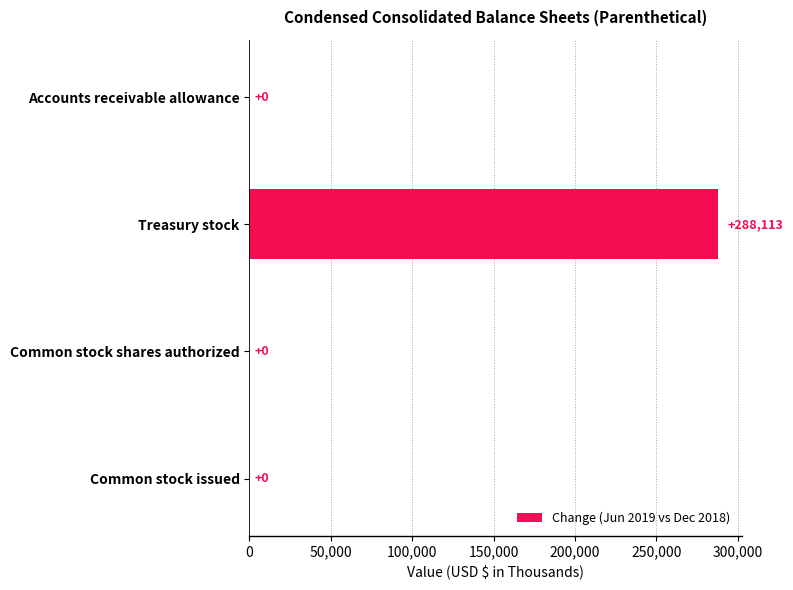

The chart shows a value of -93978 at Accounts receivable allowance. True or false?

False